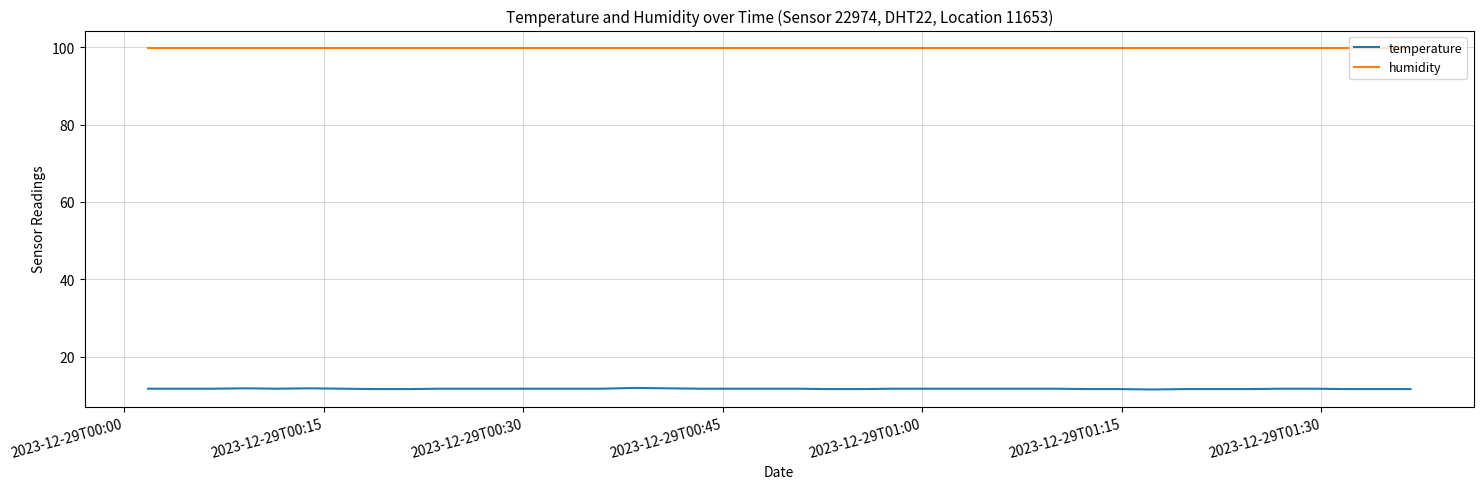

True or false: temperature and humidity cross at least once.

False